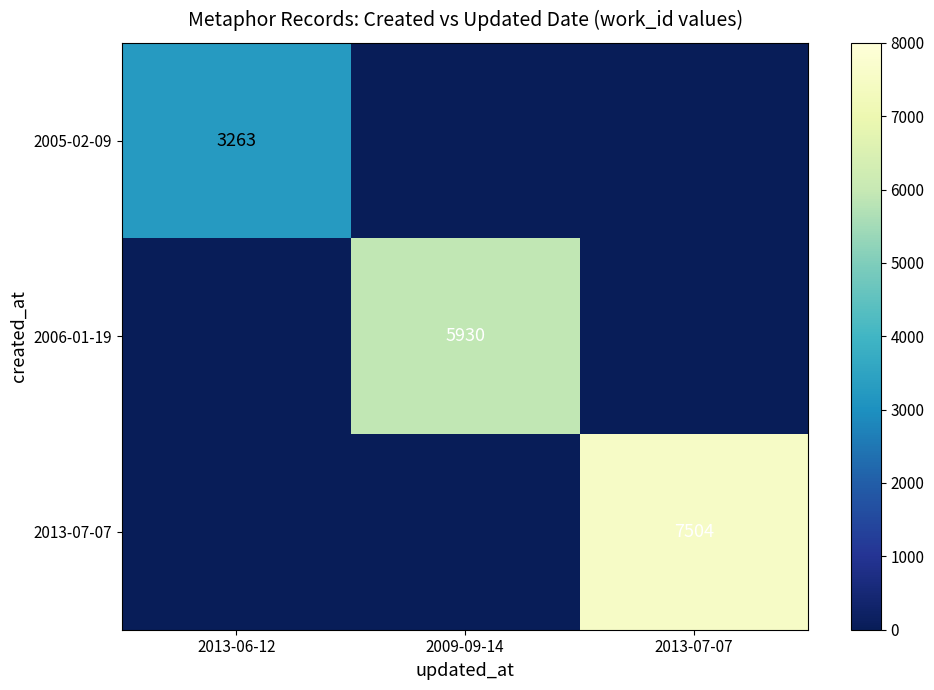

The 2013-07-07 series shows 2933 at 2013-07-07. True or false?

False